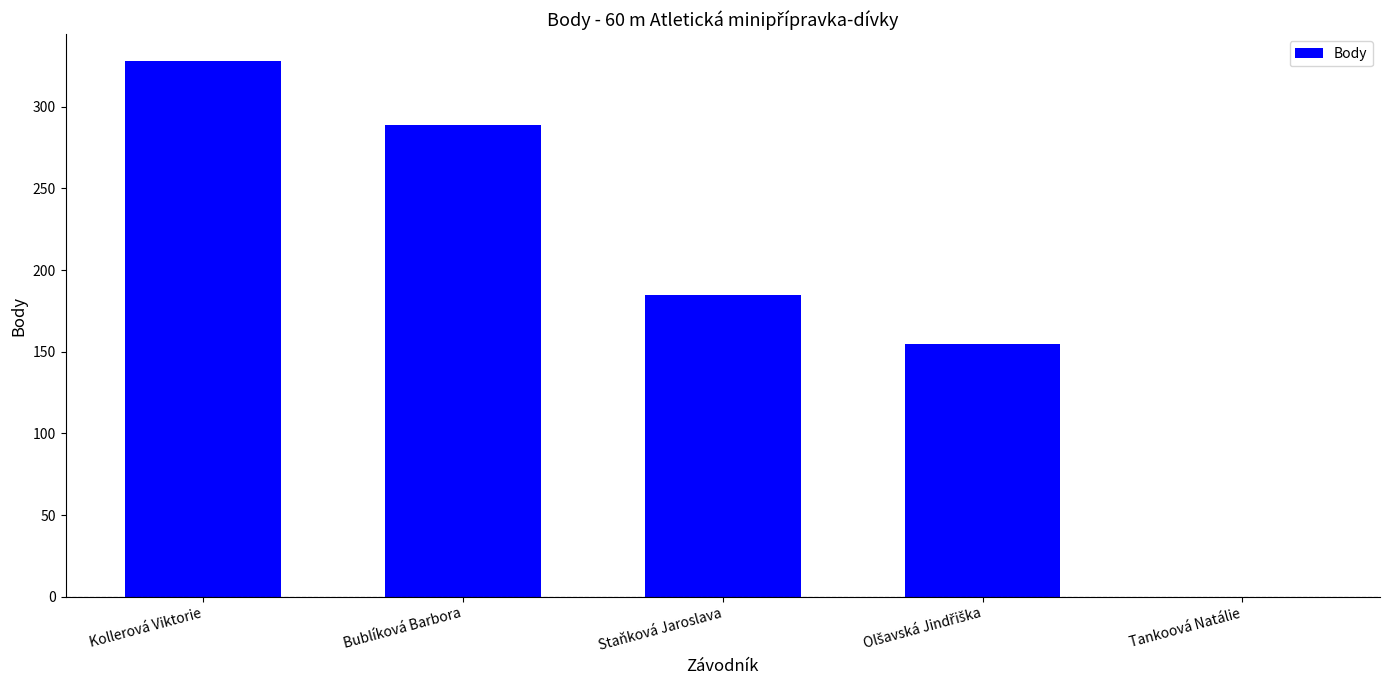

Count the number of categories in the chart.

5